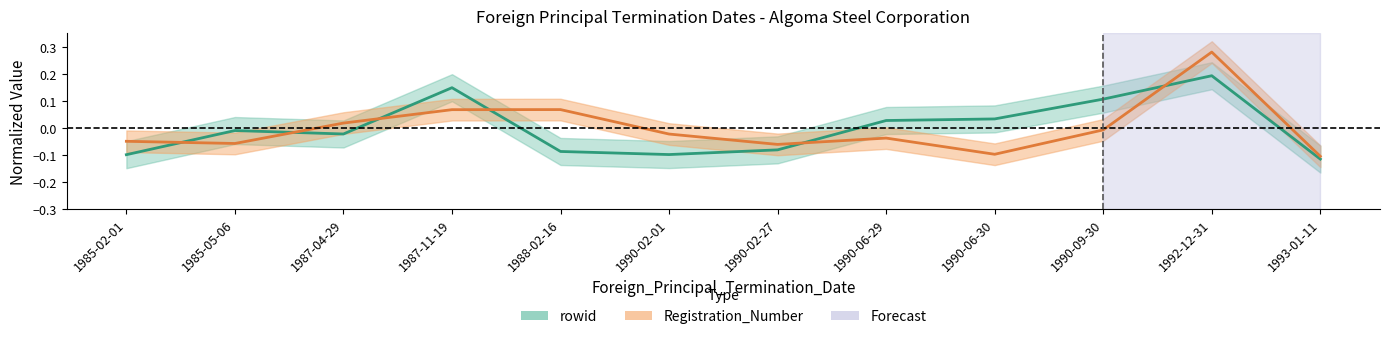

What position from the right is 1987-11-19?

9